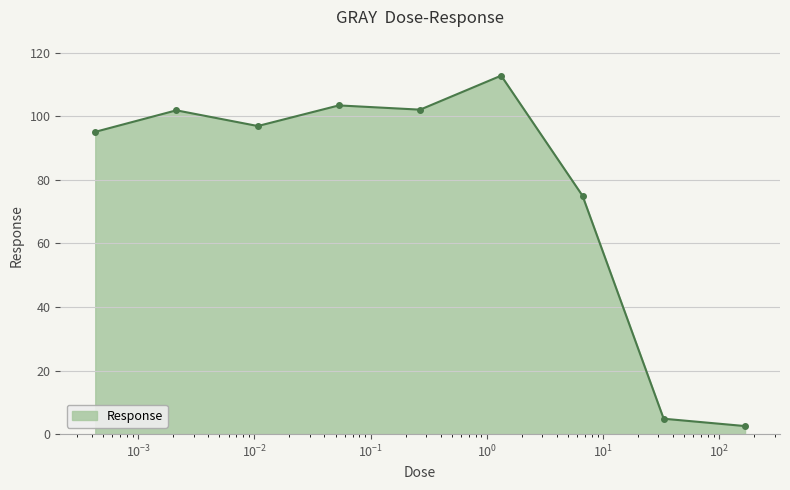

What is the difference between the maximum and second lowest values?

108.0